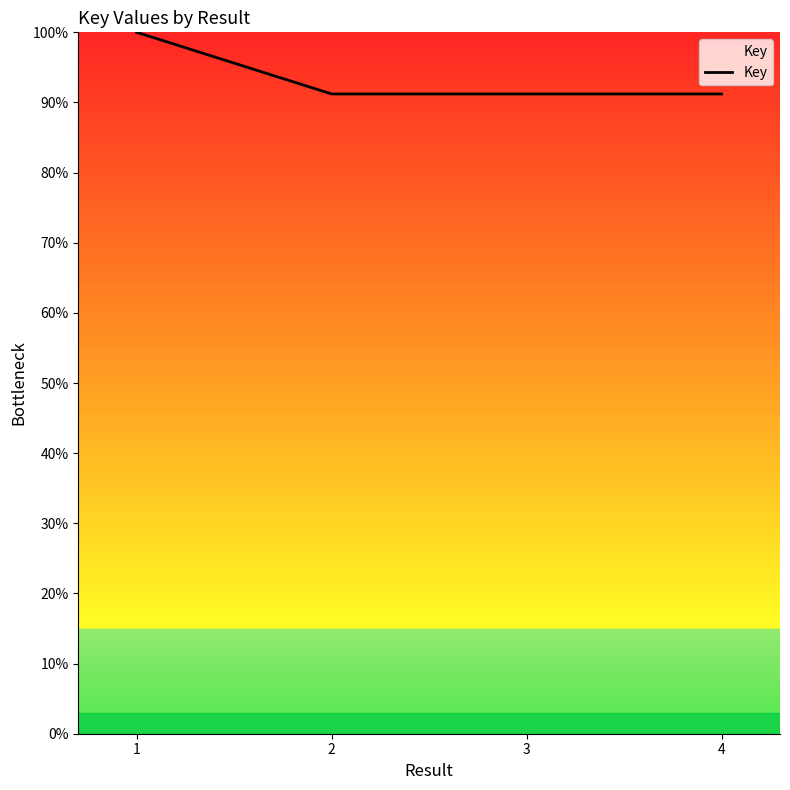

What is the minimum value shown in the chart?

91.2